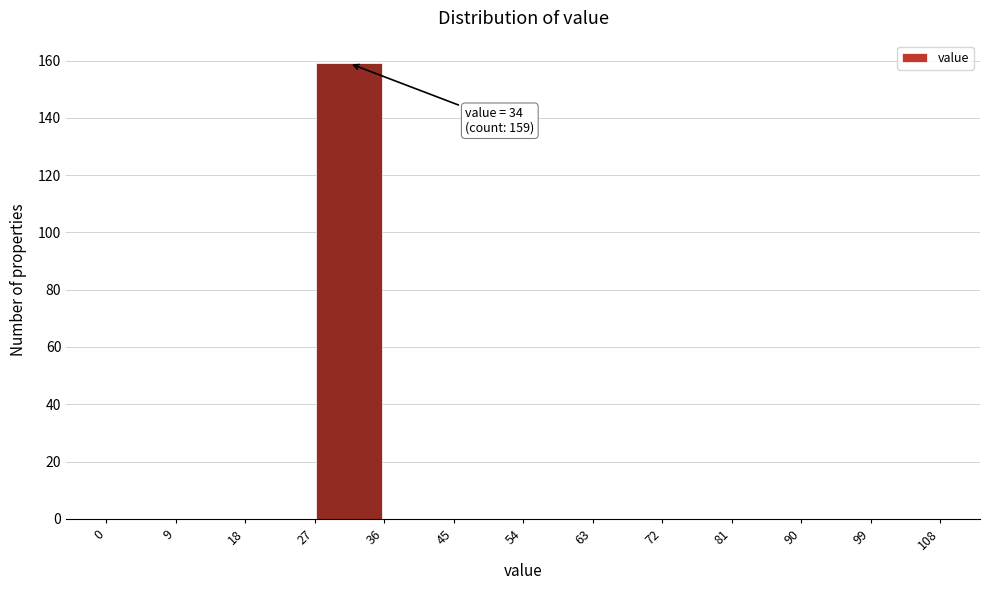

Which range on the x-axis has the tallest bar?

27 to 36